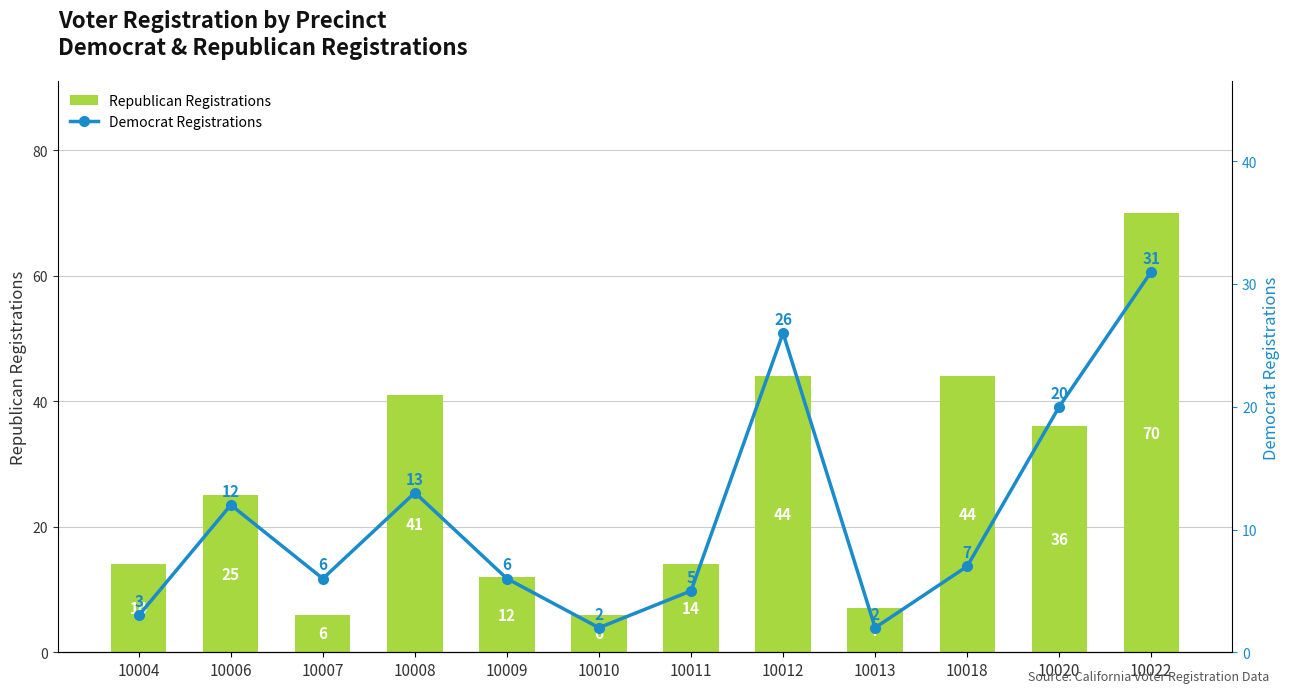

The value of Republican Registrations at 10006 is 25. True or false?

True